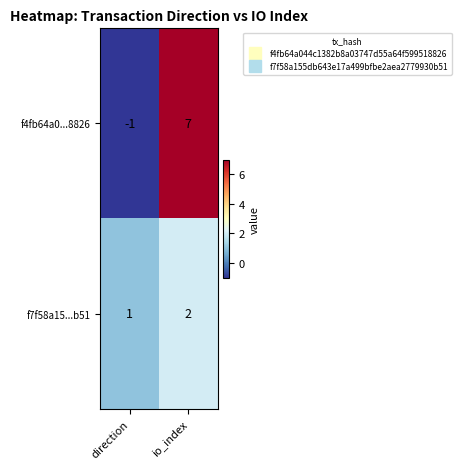

Which series has the largest range (max minus min)?

f4fb64a0...8826